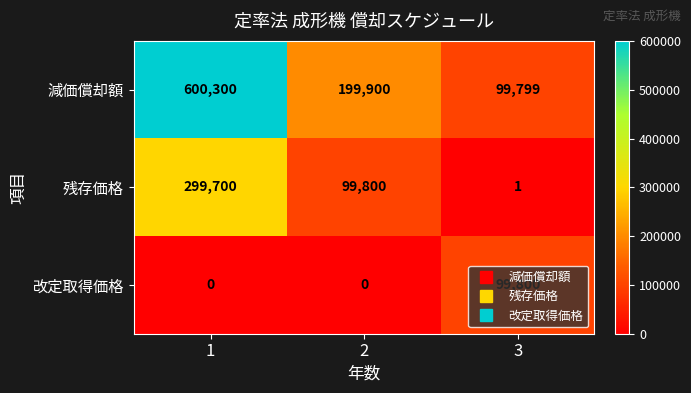

What is the difference between the highest and lowest values at 1?

600300